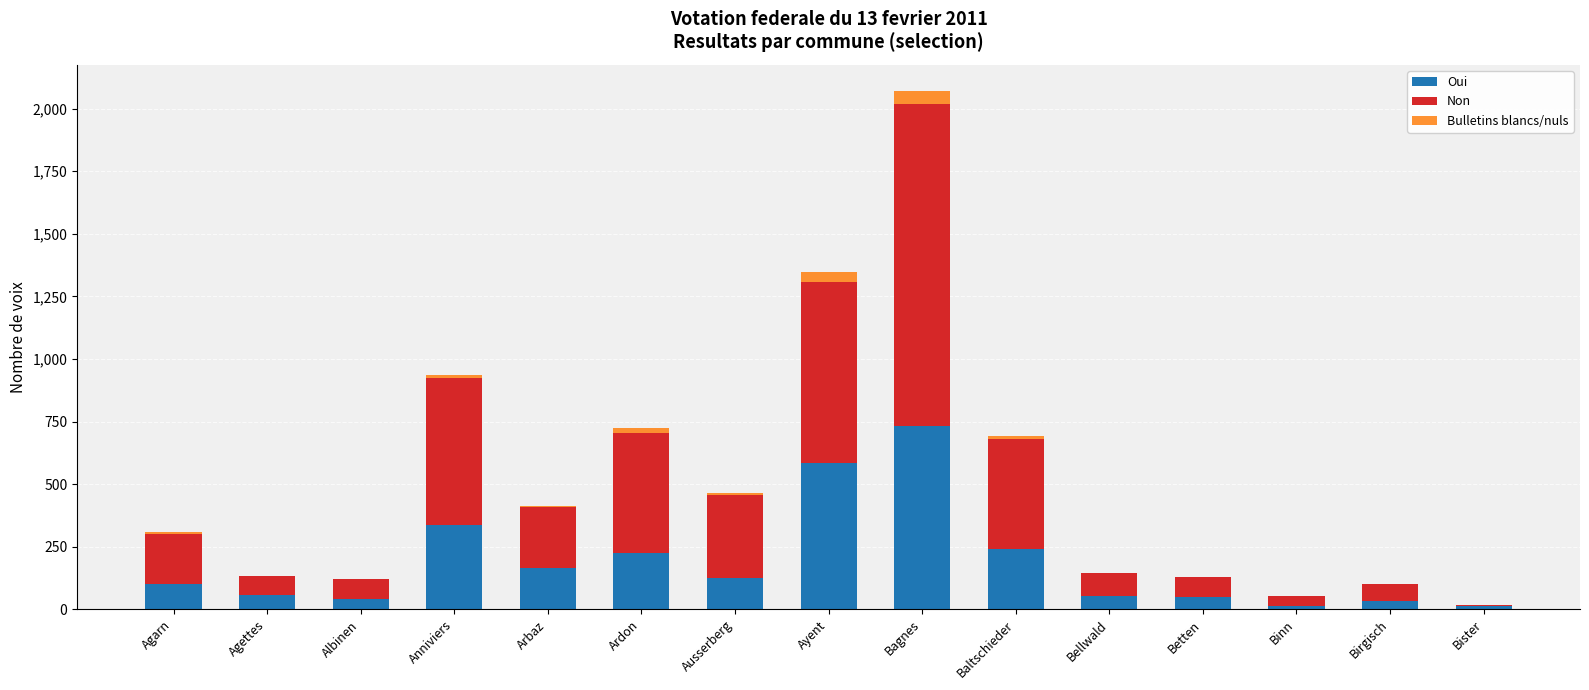

The Oui series shows 166 at Arbaz. True or false?

True